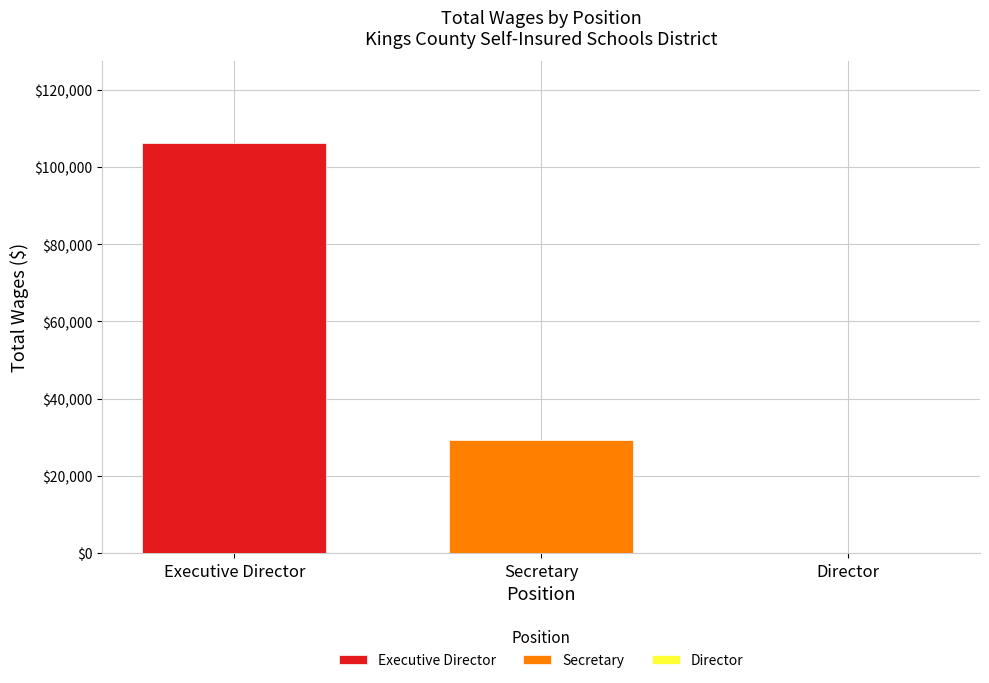

What is the lowest value of the Secretary series?

29184